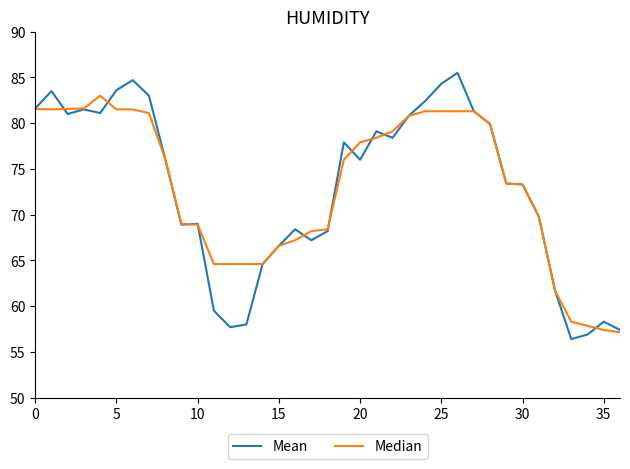

List the series in order of their peak value, highest first.

Mean, Median